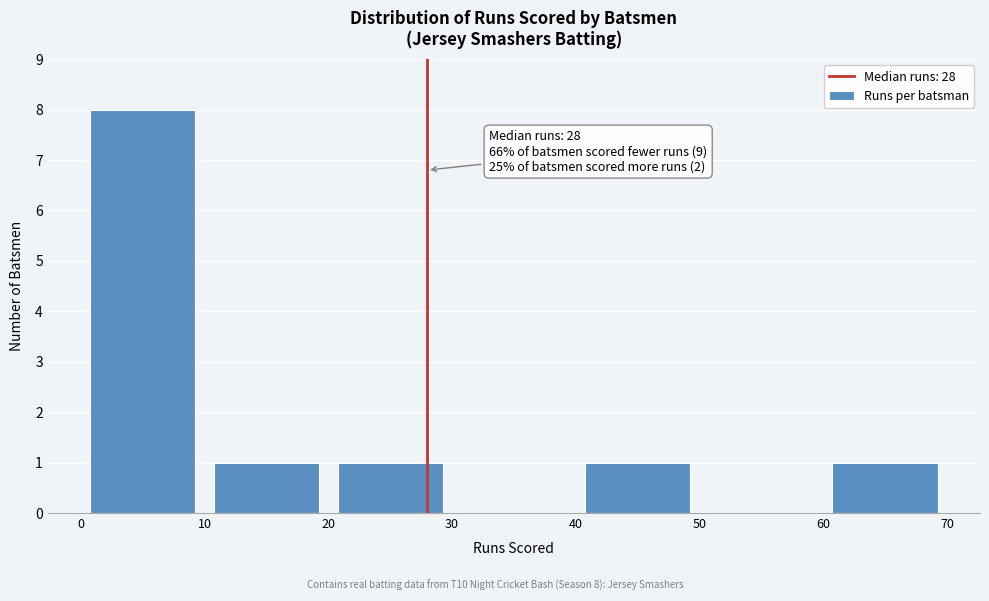

Which range on the x-axis has the tallest bar?

0 to 10